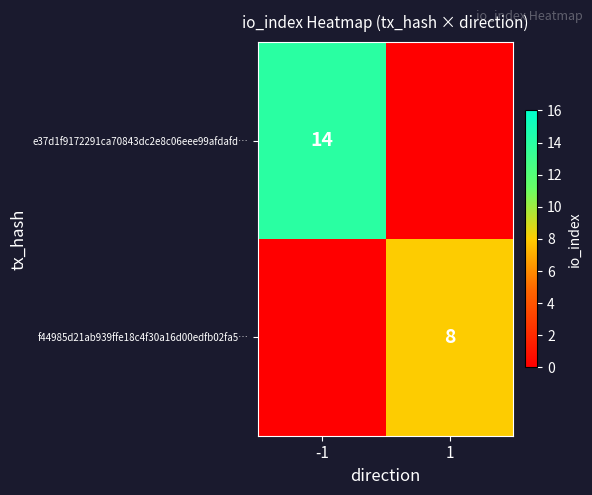

The value of f44985d21ab939ffe18c4f30a16d00edfb02fa5… at 1 is 11. True or false?

False